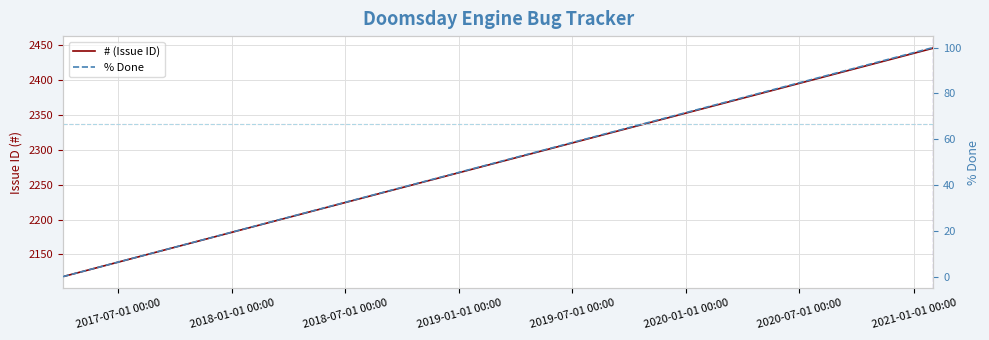

Between 2017-07-01 00:00 and 2018-01-01 00:00, which series saw the biggest shift?

# (Issue ID)